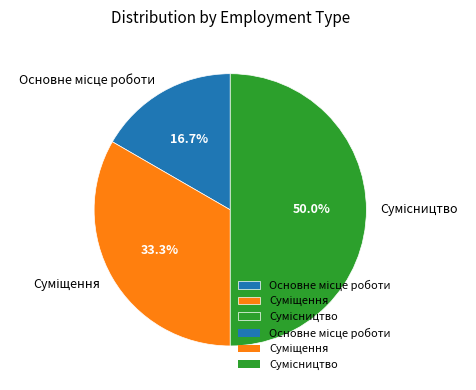

Count the number of slices in the pie.

3